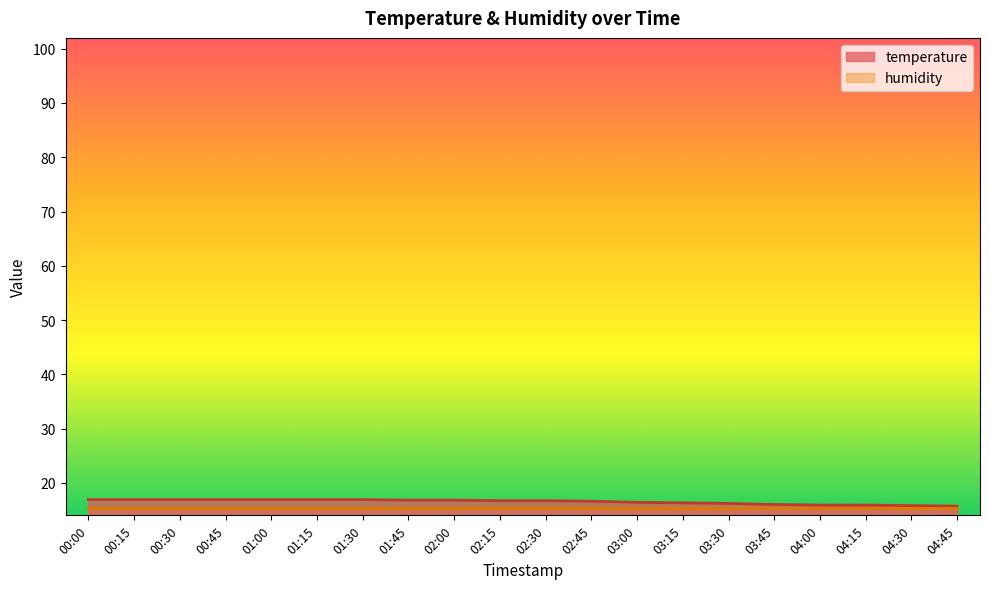

Does the chart have visible grid lines?

No